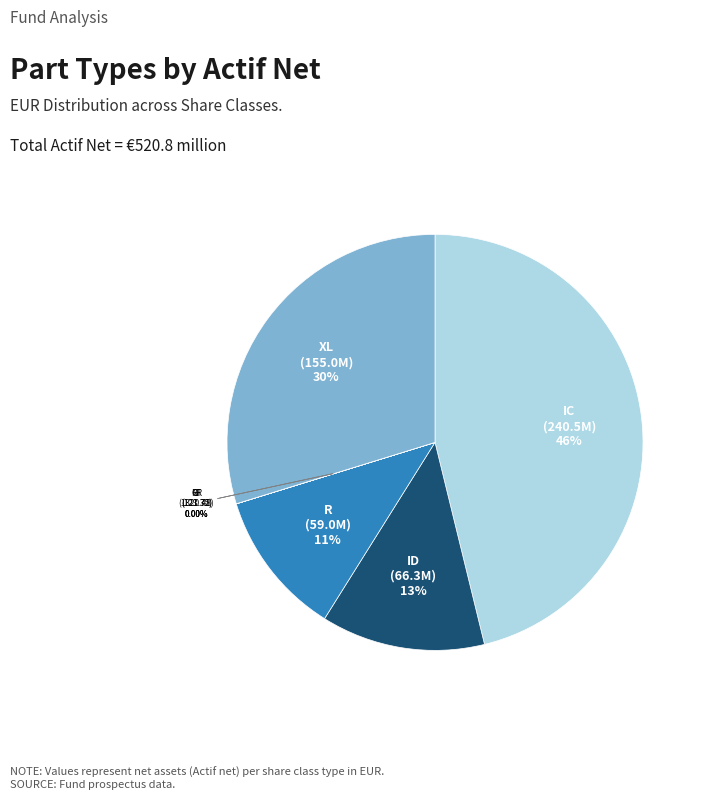

How many slices are in this pie chart?

7